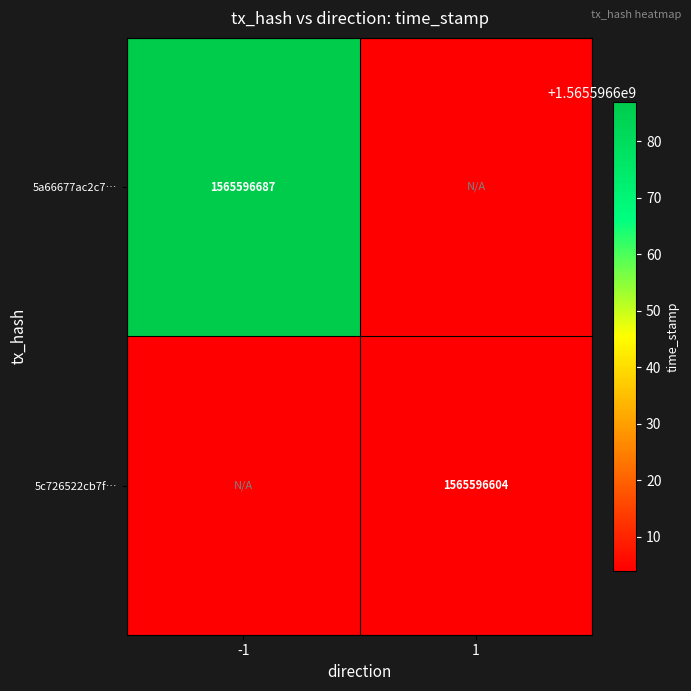

The 5c726522cb7f8d5a1bf7f9bafe197681ebebbf7 series shows 0 at 0. True or false?

False